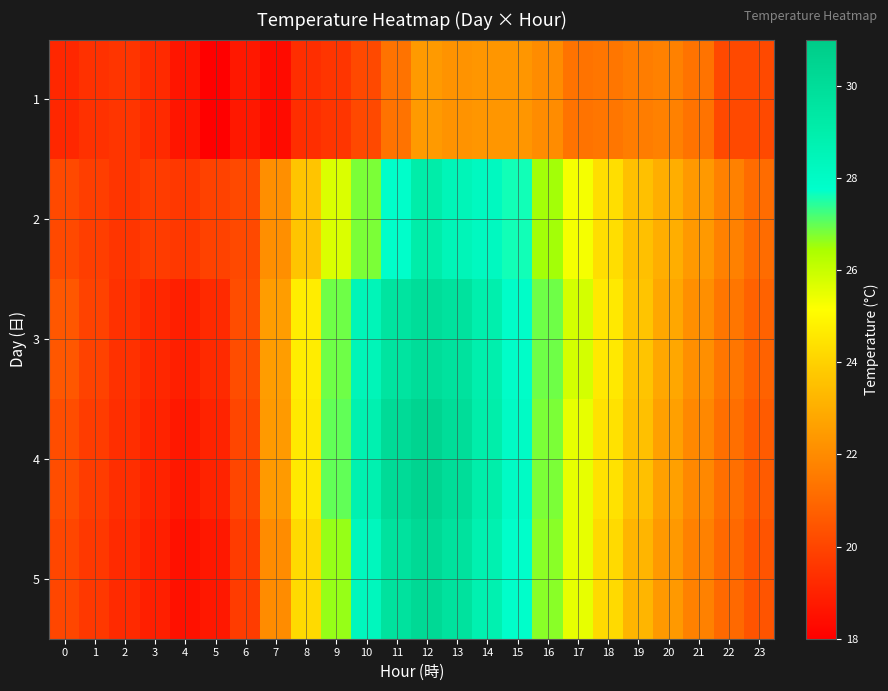

What is the spread (max minus min) of values at 13?

7.8